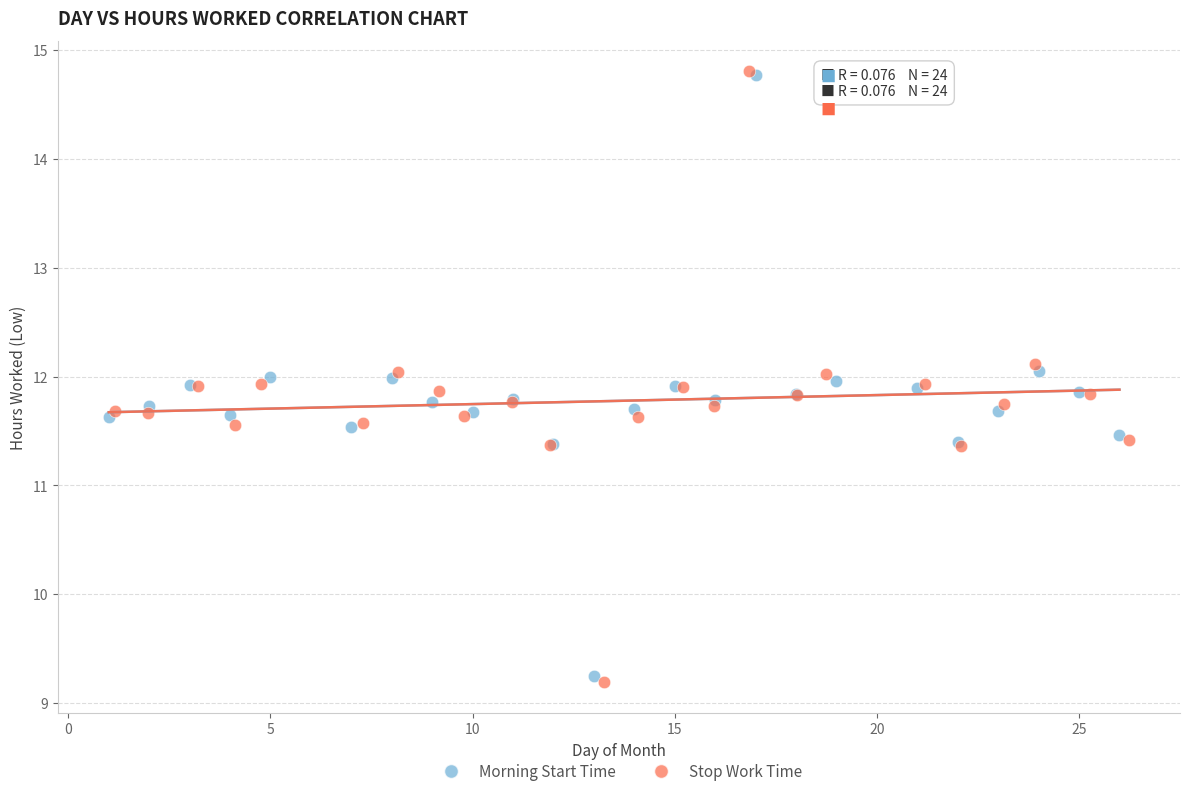

Which series has the widest spread of Y values?

Stop Work Time